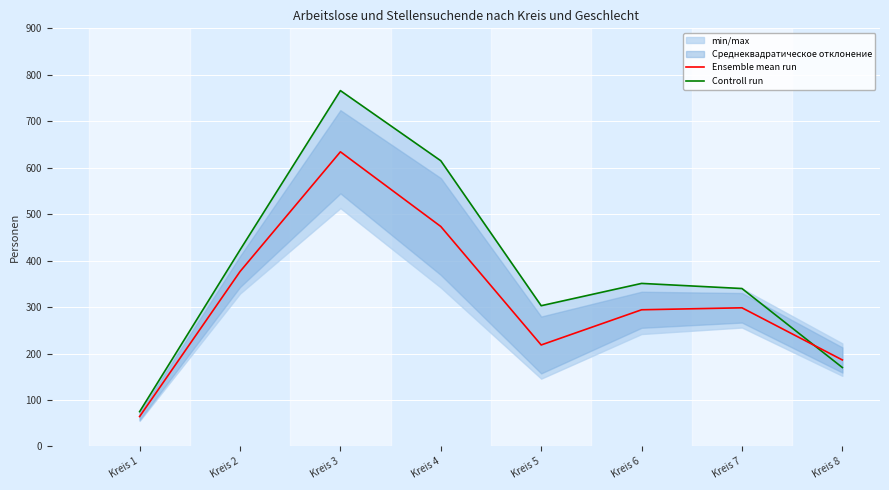

The Ensemble mean run series shows 305.4 at Kreis 8. True or false?

False